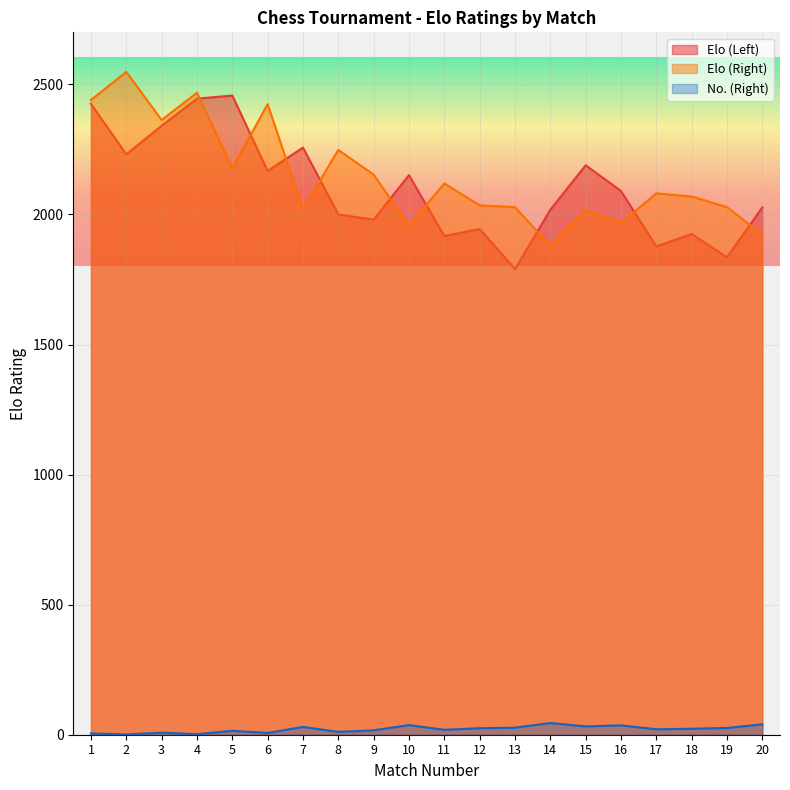

What is the sum of the Elo (Right) values at 7 and 2?

4568